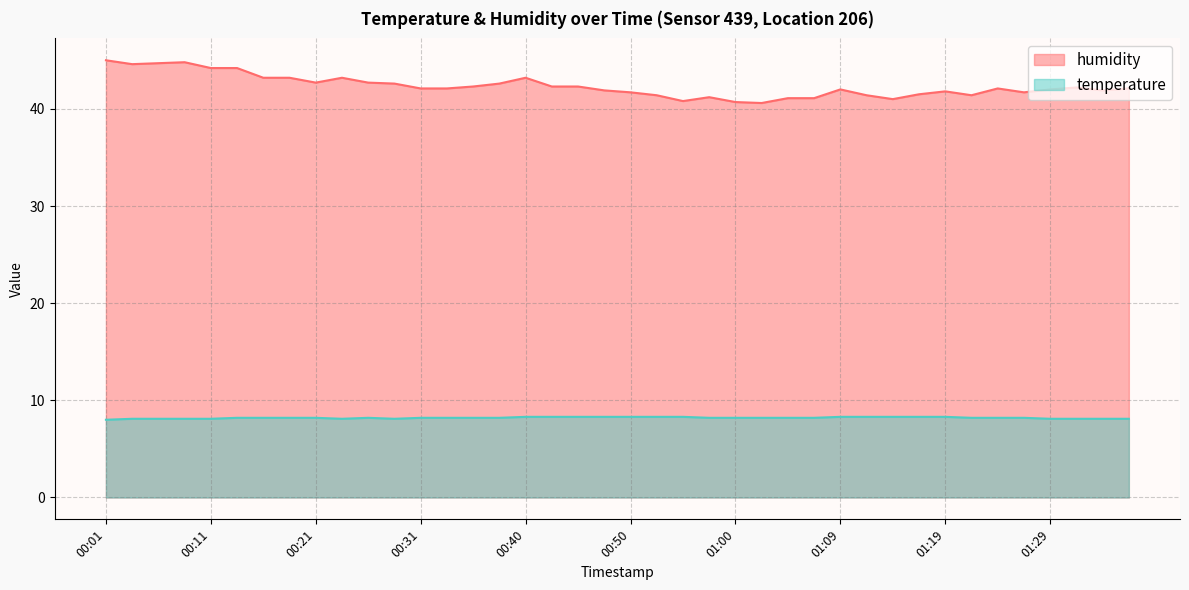

Which label corresponds to the largest value in the chart?

00:01